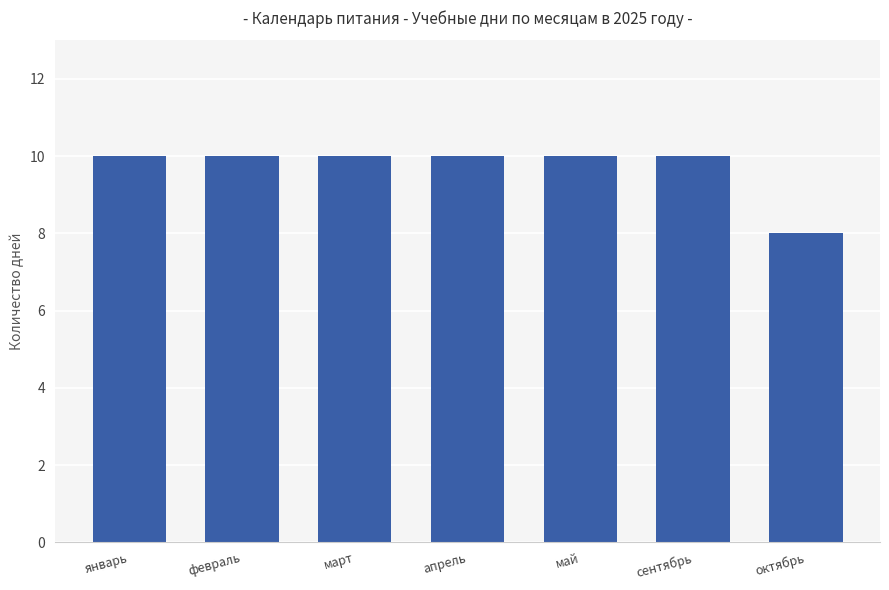

What is the label of the 2nd bar from the left?

февраль